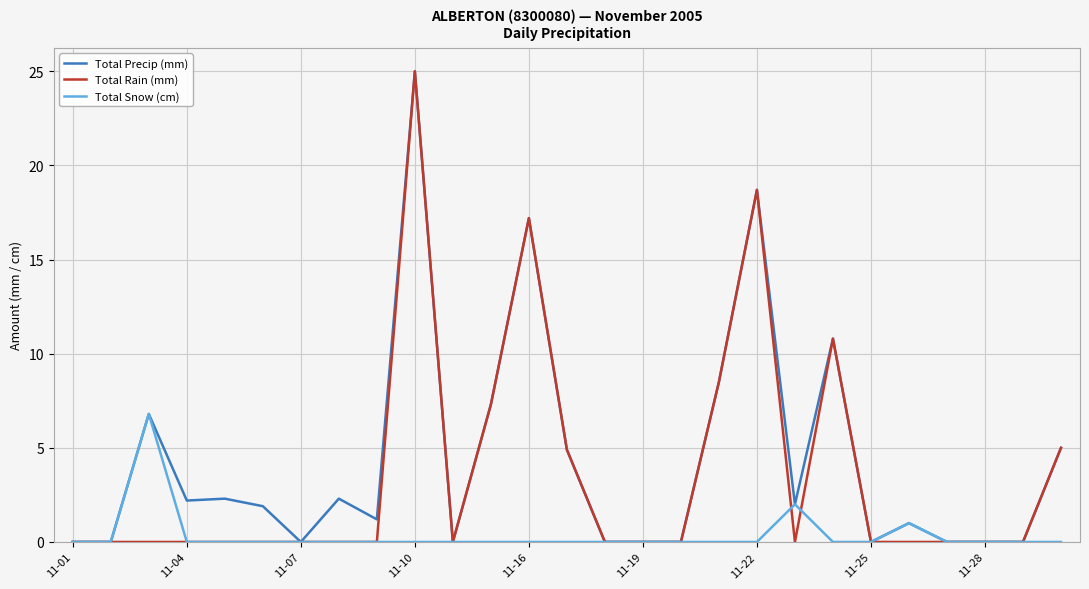

Rank the series by their average value, from highest to lowest.

Total Precip (mm), Total Rain (mm), Total Snow (cm)